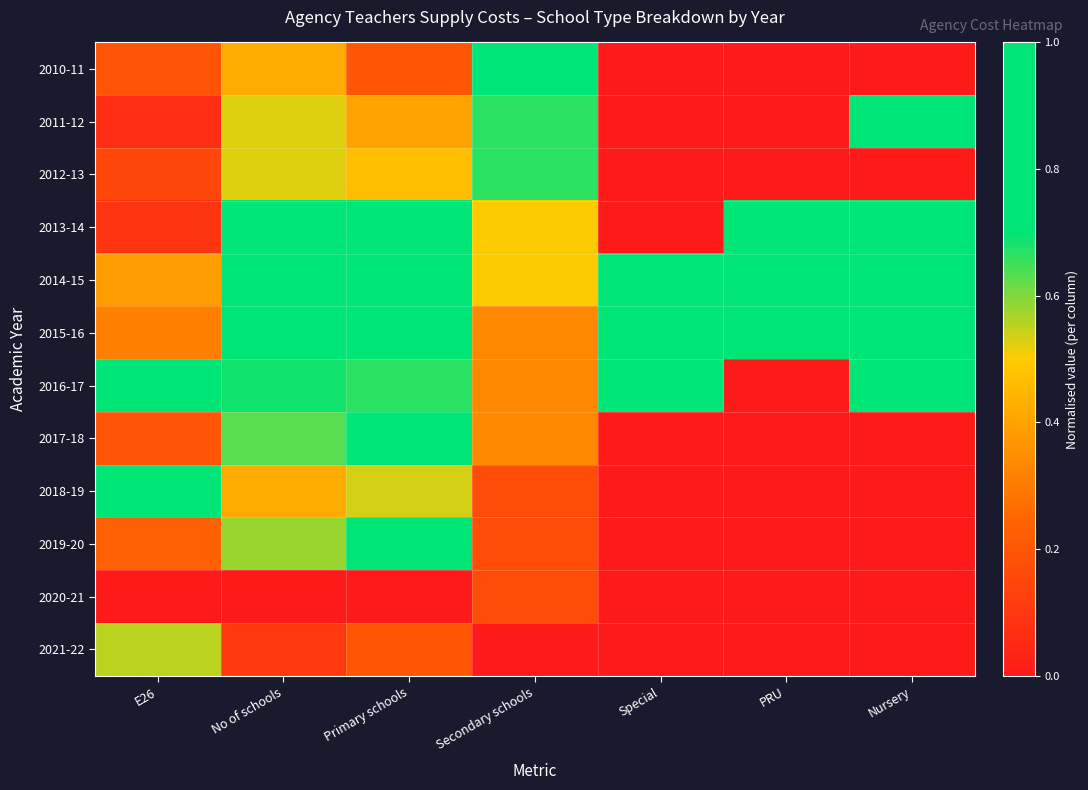

Reading left to right, transcribe all the data shown in this chart.

2010-11: E26=0.2	No of schools=0.4	Primary schools=0.2	Secondary schools=1.0	Special=0.0	PRU=0.0	Nursery=0.0
2011-12: E26=0.1	No of schools=0.5	Primary schools=0.4	Secondary schools=0.7	Special=0.0	PRU=0.0	Nursery=1.0
2012-13: E26=0.2	No of schools=0.5	Primary schools=0.5	Secondary schools=0.7	Special=0.0	PRU=0.0	Nursery=0.0
2013-14: E26=0.1	No of schools=1.0	Primary schools=1.0	Secondary schools=0.5	Special=0.0	PRU=1.0	Nursery=1.0
2014-15: E26=0.4	No of schools=1.0	Primary schools=0.9	Secondary schools=0.5	Special=1.0	PRU=1.0	Nursery=1.0
2015-16: E26=0.3	No of schools=0.9	Primary schools=0.9	Secondary schools=0.3	Special=1.0	PRU=1.0	Nursery=1.0
2016-17: E26=0.7	No of schools=0.7	Primary schools=0.7	Secondary schools=0.3	Special=1.0	PRU=0.0	Nursery=1.0
2017-18: E26=0.2	No of schools=0.6	Primary schools=0.7	Secondary schools=0.3	Special=0.0	PRU=0.0	Nursery=0.0
2018-19: E26=1.0	No of schools=0.4	Primary schools=0.5	Secondary schools=0.2	Special=0.0	PRU=0.0	Nursery=0.0
2019-20: E26=0.2	No of schools=0.6	Primary schools=0.7	Secondary schools=0.2	Special=0.0	PRU=0.0	Nursery=0.0
2020-21: E26=0.0	No of schools=0.0	Primary schools=0.0	Secondary schools=0.2	Special=0.0	PRU=0.0	Nursery=0.0
2021-22: E26=0.6	No of schools=0.1	Primary schools=0.2	Secondary schools=0.0	Special=0.0	PRU=0.0	Nursery=0.0